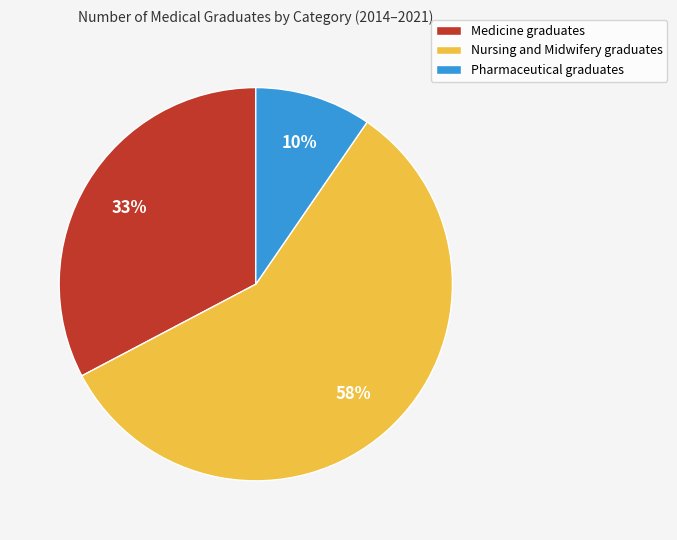

Is Nursing and Midwifery graduates the majority of the pie?

Yes